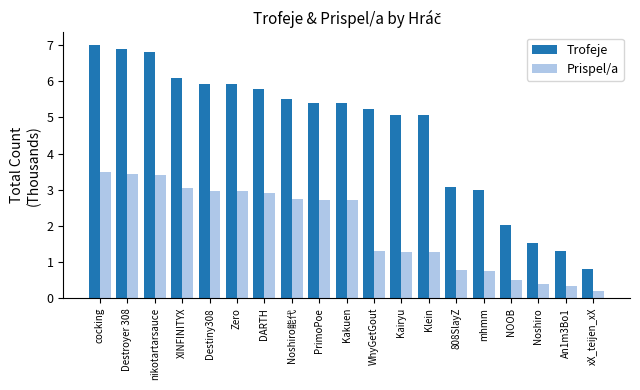

Reading left to right, transcribe all the data shown in this chart.

Trofeje: 7.0	6.9	6.8	6.1	5.9	5.9	5.8	5.5	5.4	5.4	5.2	5.1	5.1	3.1	3.0	2.0	1.5	1.3	0.8
Prispel/a: 3.5	3.4	3.4	3.1	3.0	3.0	2.9	2.8	2.7	2.7	1.3	1.3	1.3	0.8	0.8	0.5	0.4	0.3	0.2